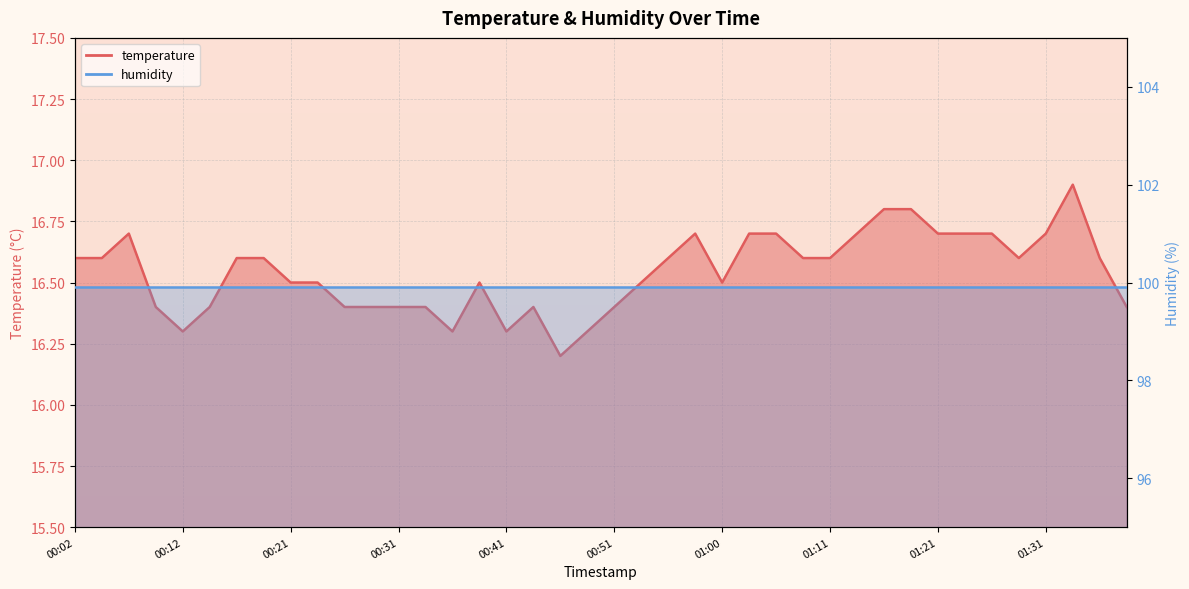

Between 00:46 and 01:00, which is larger?

01:00